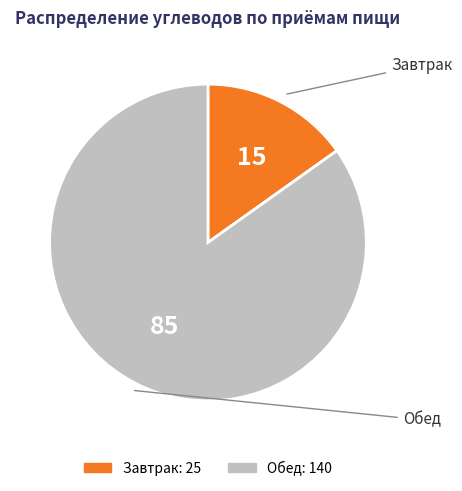

Approximately how many times larger is the value at Обед compared to Завтрак?

5.6